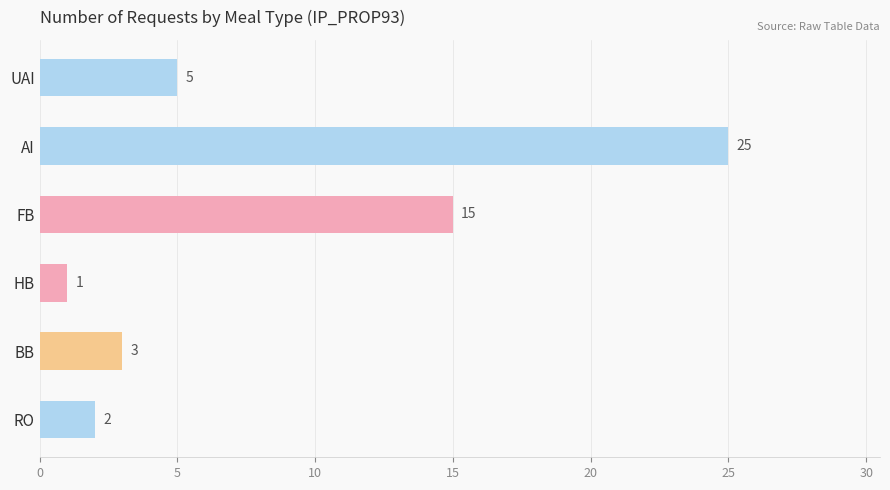

What is the sum of all values?

51